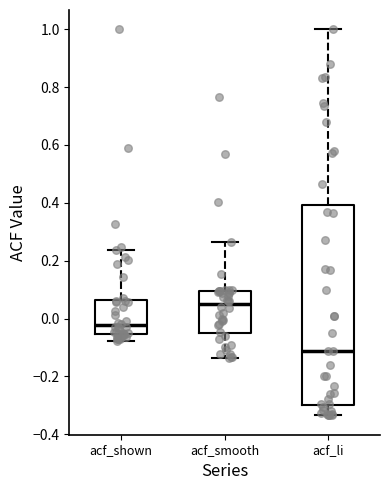

Where is the upper edge of the box for acf_shown on the y-axis? The values are not printed on the chart, so give them approximately, as read against the axis.

0.06